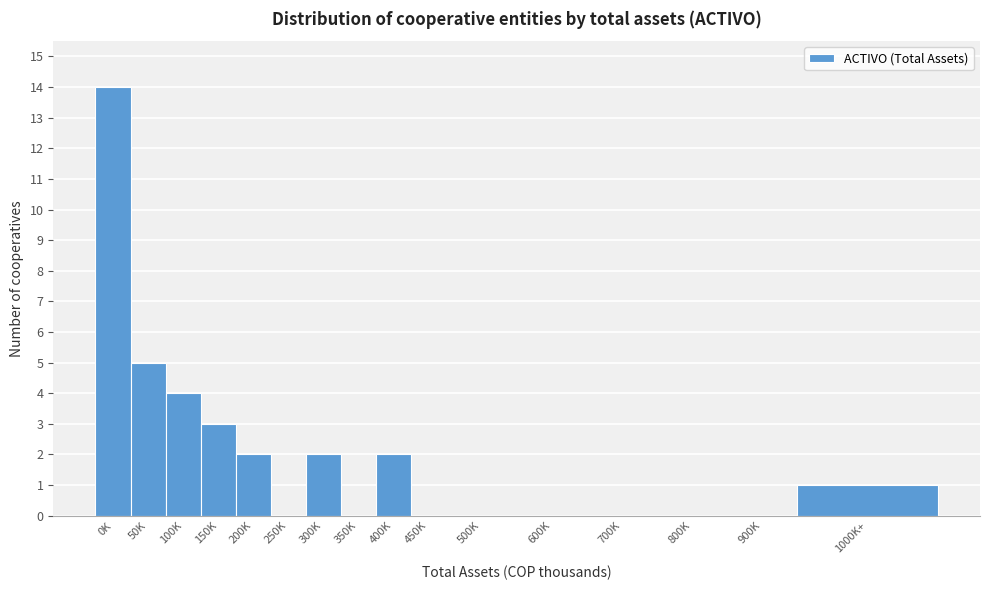

Reading right to left, transcribe all the data shown in this chart.

1000K+=1	900K=0	800K=0	700K=0	600K=0	500K=0	450K=0	400K=2	350K=0	300K=2	250K=0	200K=2	150K=3	100K=4	50K=5	0K=14